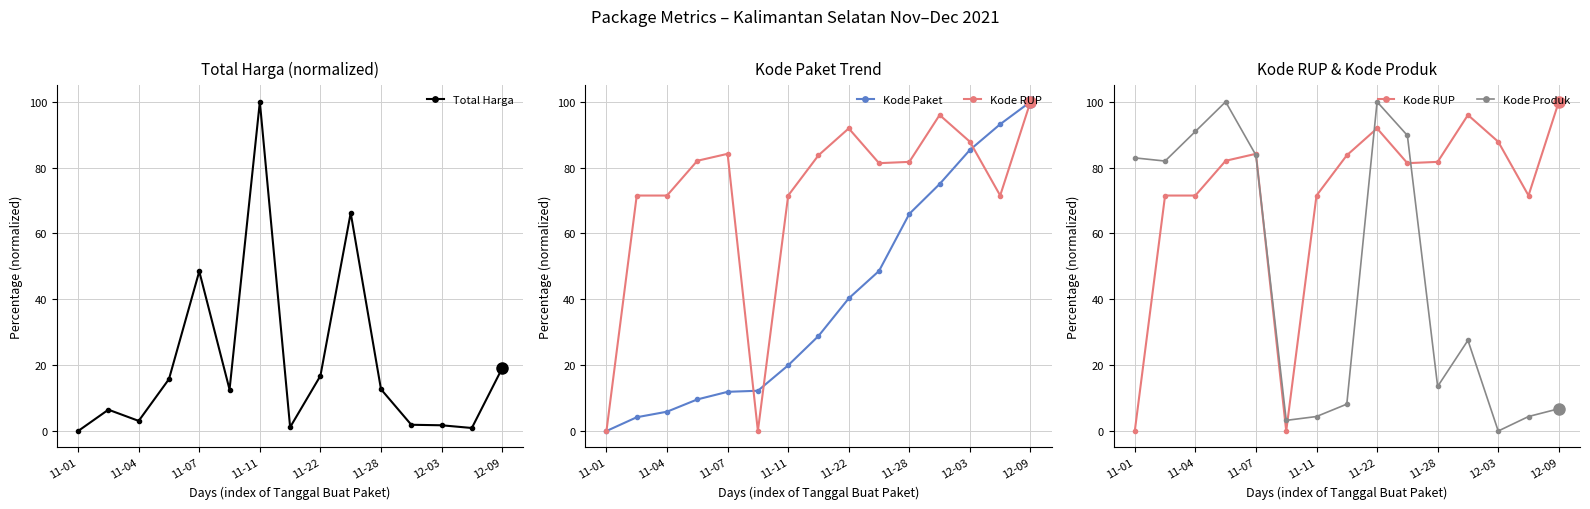

True or false: Total Harga has more than 0 points higher than both neighbors.

True